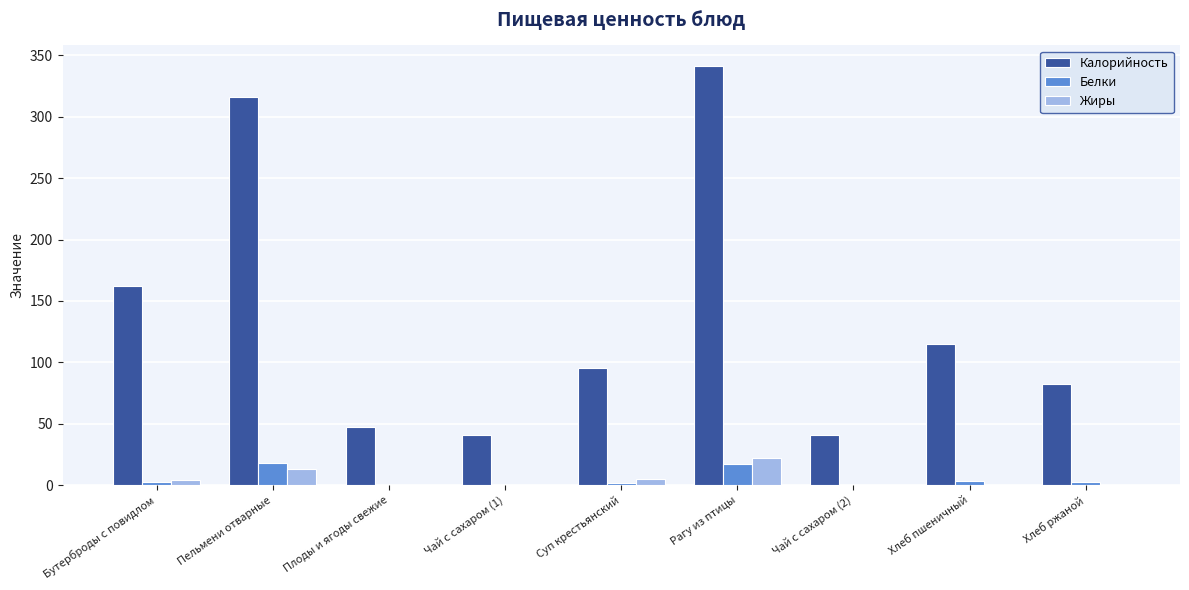

Is the value of Калорийность at Плоды и ягоды свежие greater than the value of Жиры at Чай с сахаром (1)?

Yes